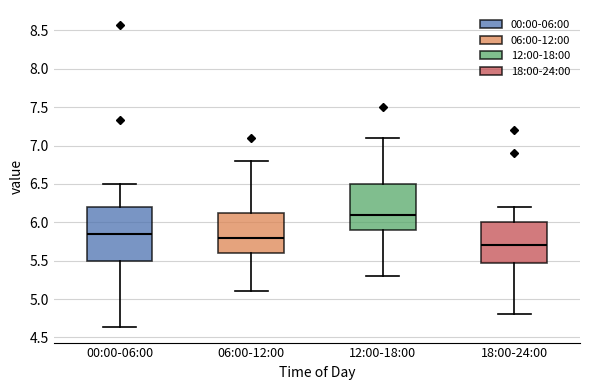

Which box has the highest median line?

12:00-18:00